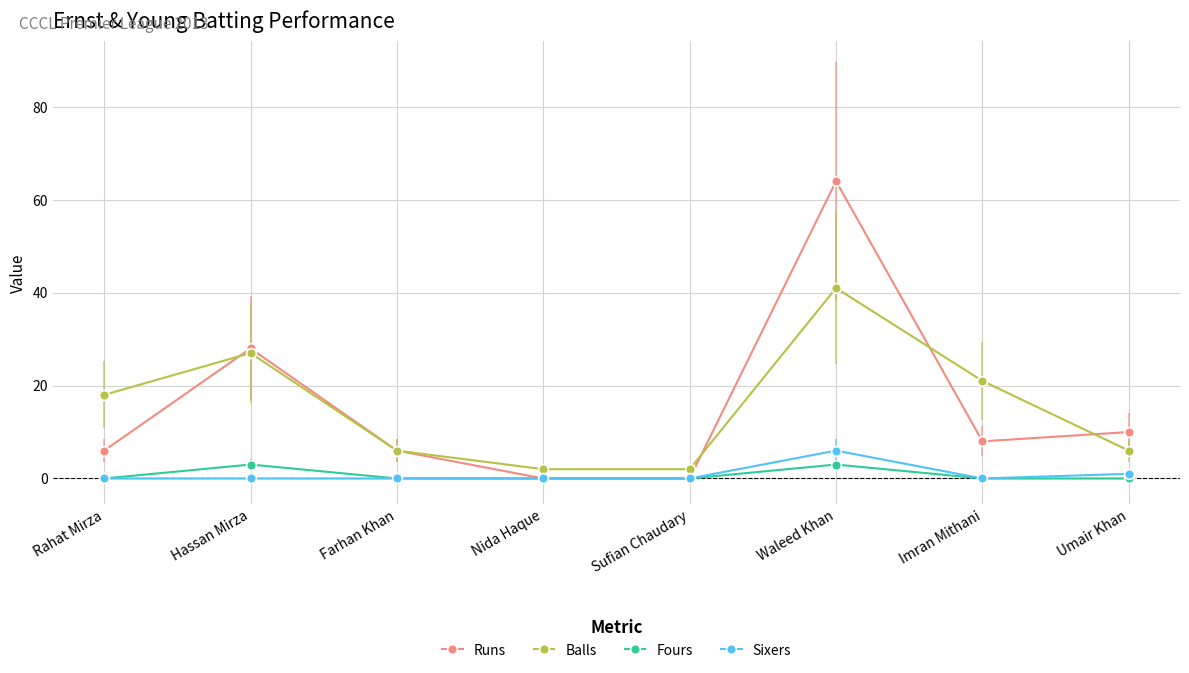

Which series has the widest spread of values?

Runs